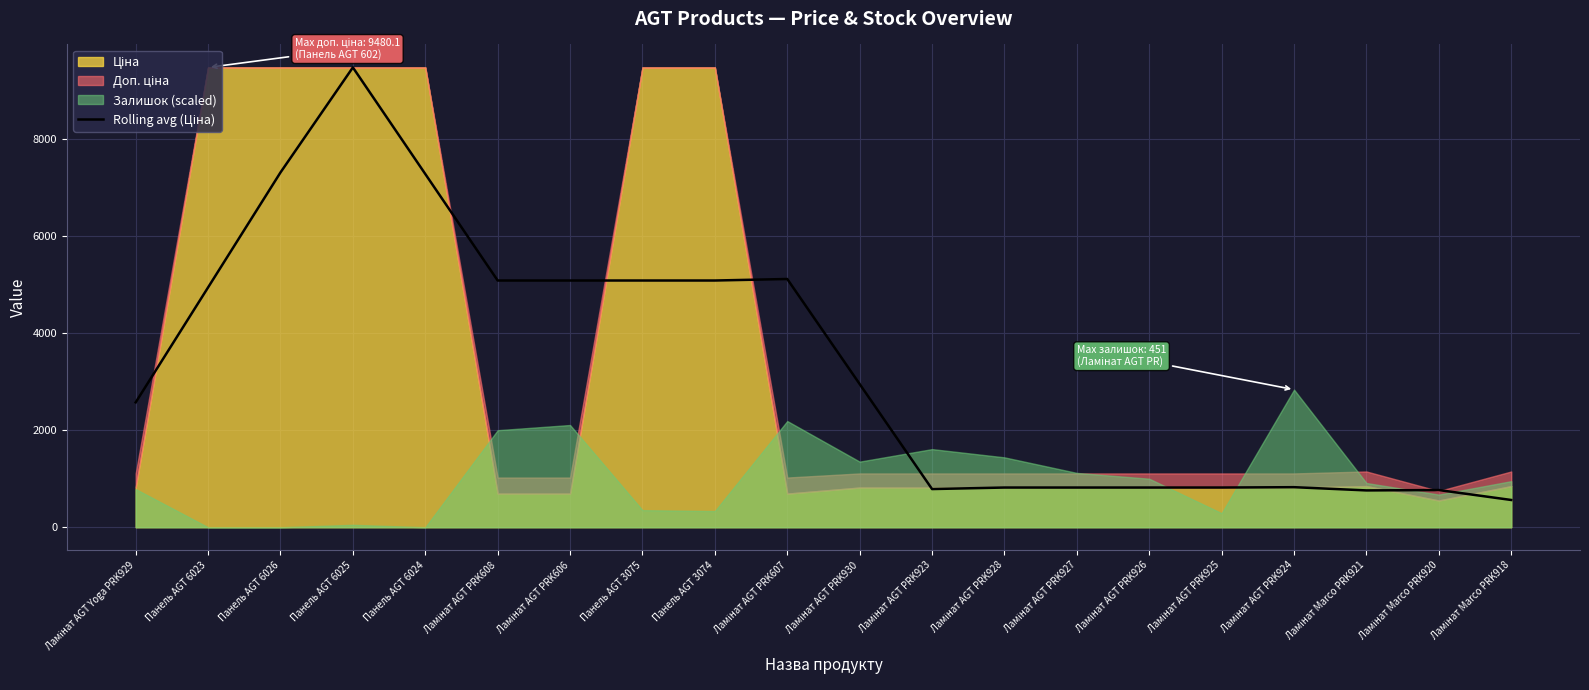

True or false: there are more than 1 points higher than both neighbors.

True